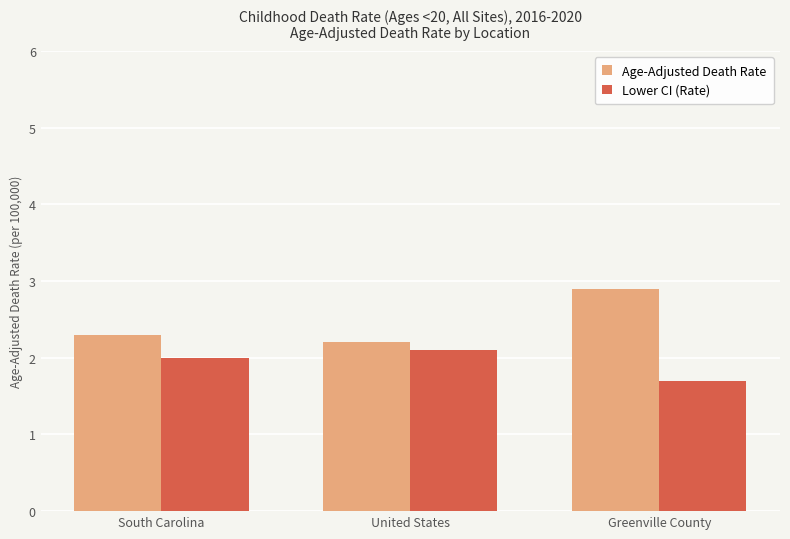

Reading left to right, extract all data points from this chart.

Age-Adjusted Death Rate: South Carolina=2.3	United States=2.2	Greenville County=2.9
Lower CI (Rate): South Carolina=2.0	United States=2.1	Greenville County=1.7